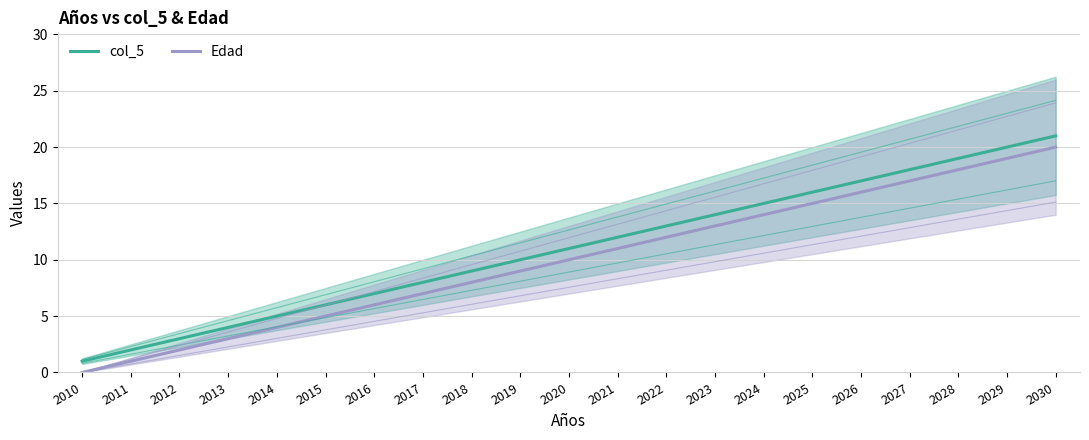

Which has a higher value, 2013 or 2030?

2030